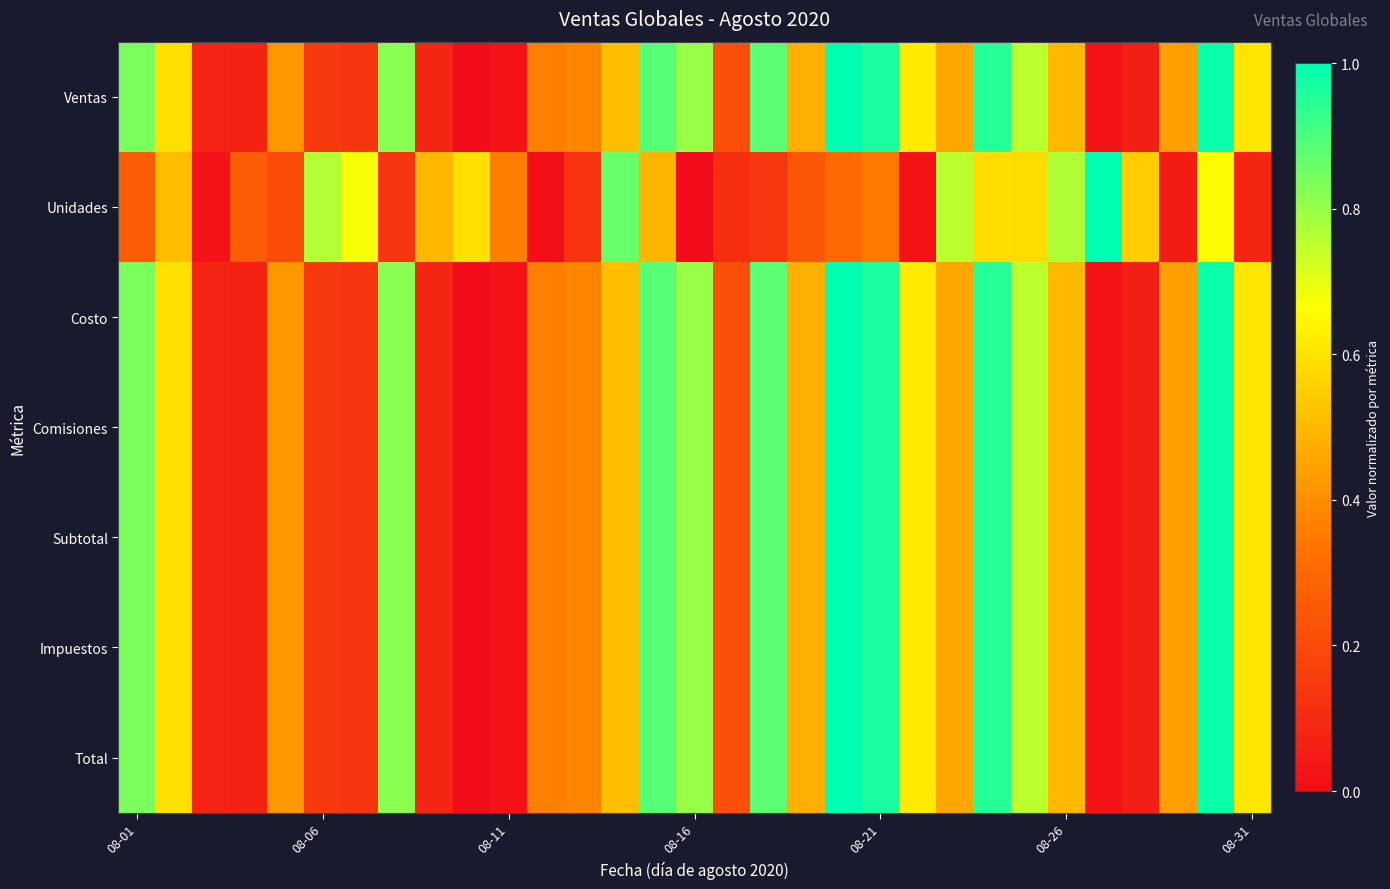

Rank the series by their maximum value, from lowest to highest.

Ventas, Unidades, Costo, Comisiones, Subtotal, Impuestos, Total